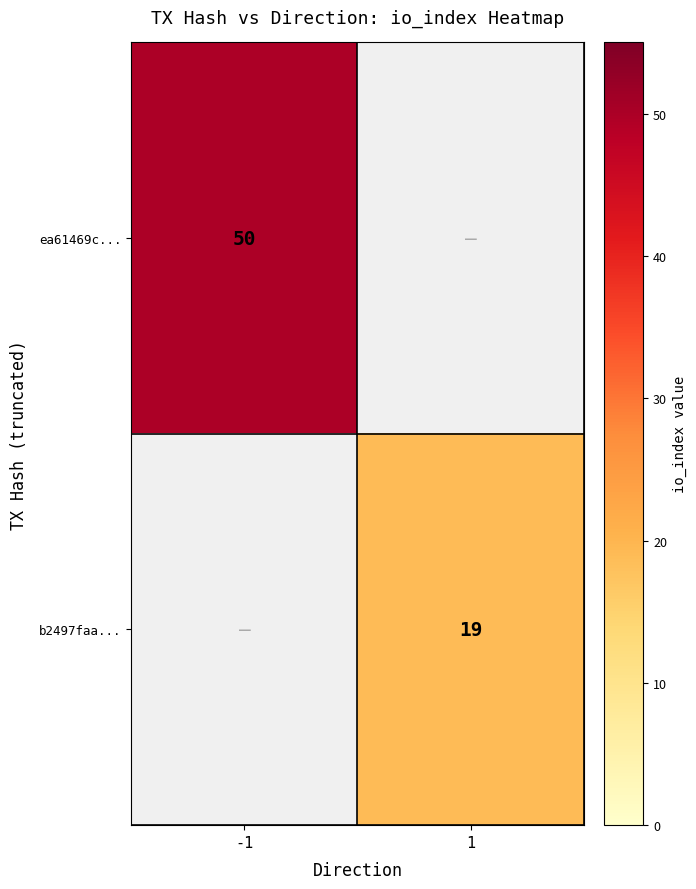

How many distinct data groups are displayed?

2